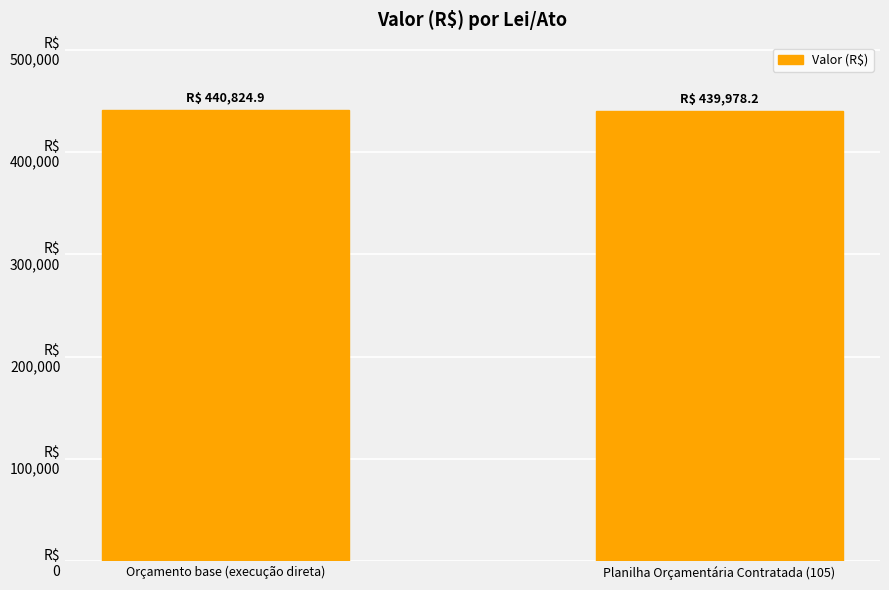

The chart shows a value of 440824.9 at Orçamento base (execução direta). True or false?

True